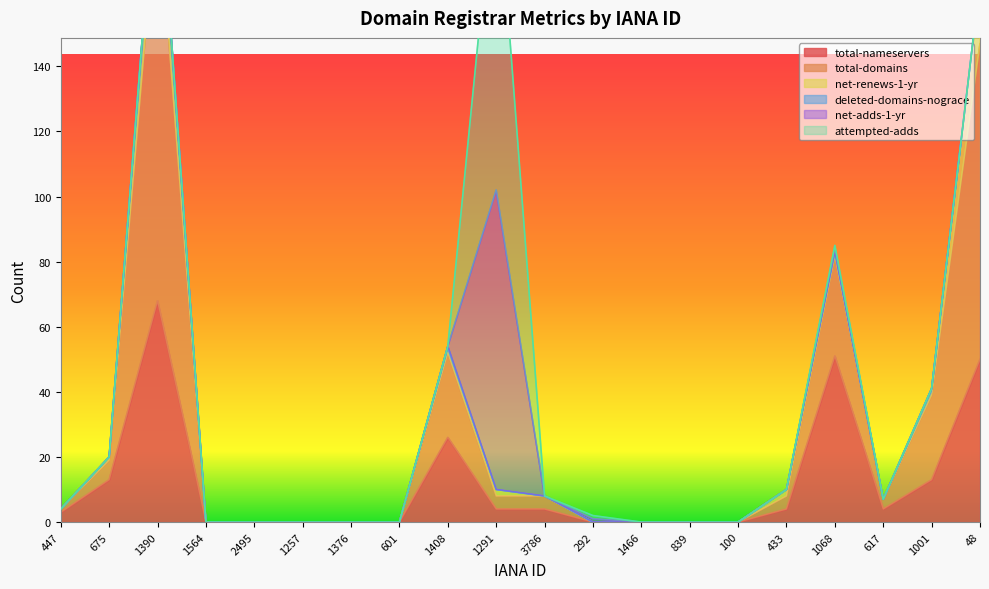

What position from the left is 48?

20